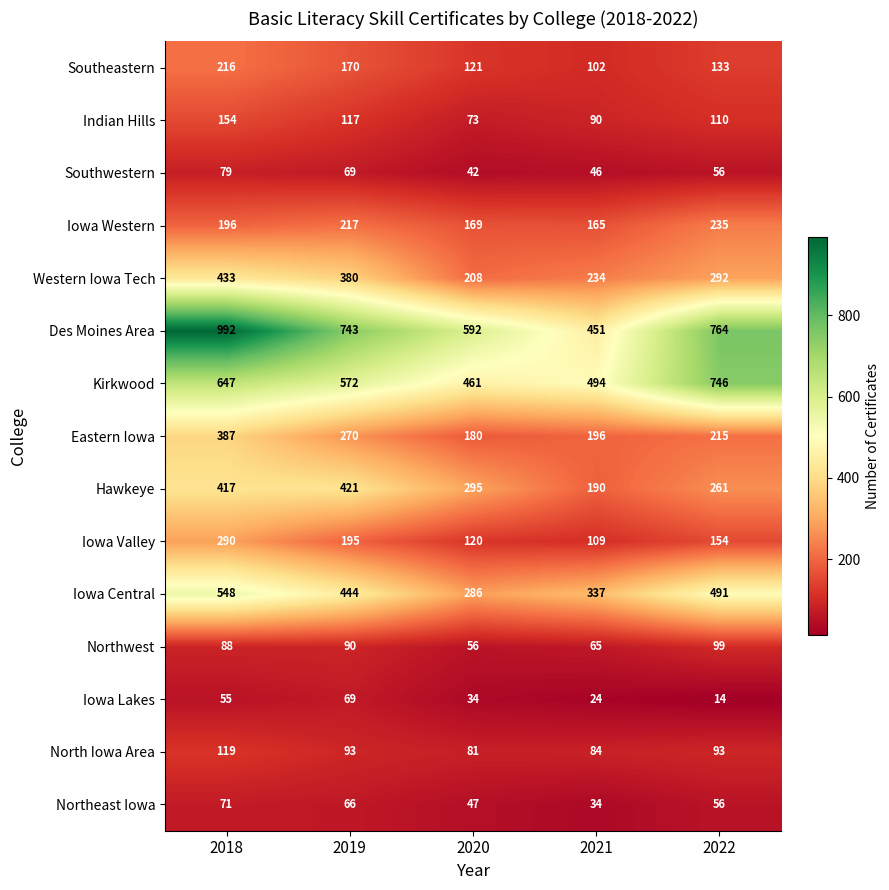

What is the approximate value of Northwest at 2018, to the nearest 10?

90